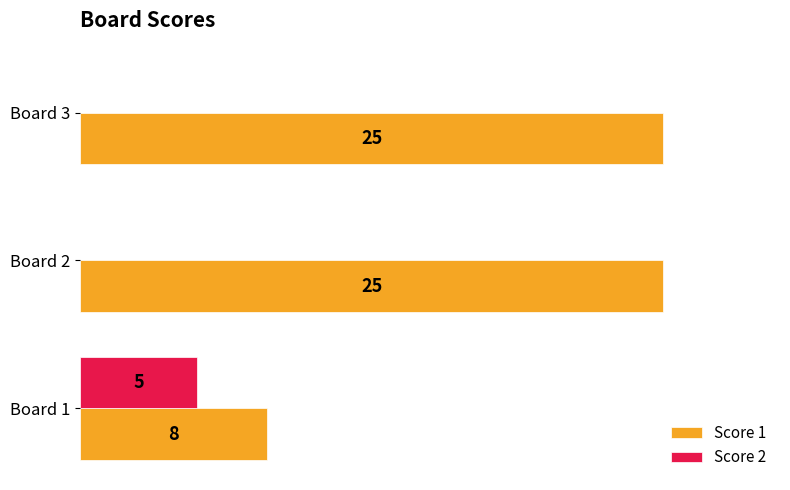

Is the value of Score 2 at Board 2 greater than the value of Score 1 at Board 1?

No